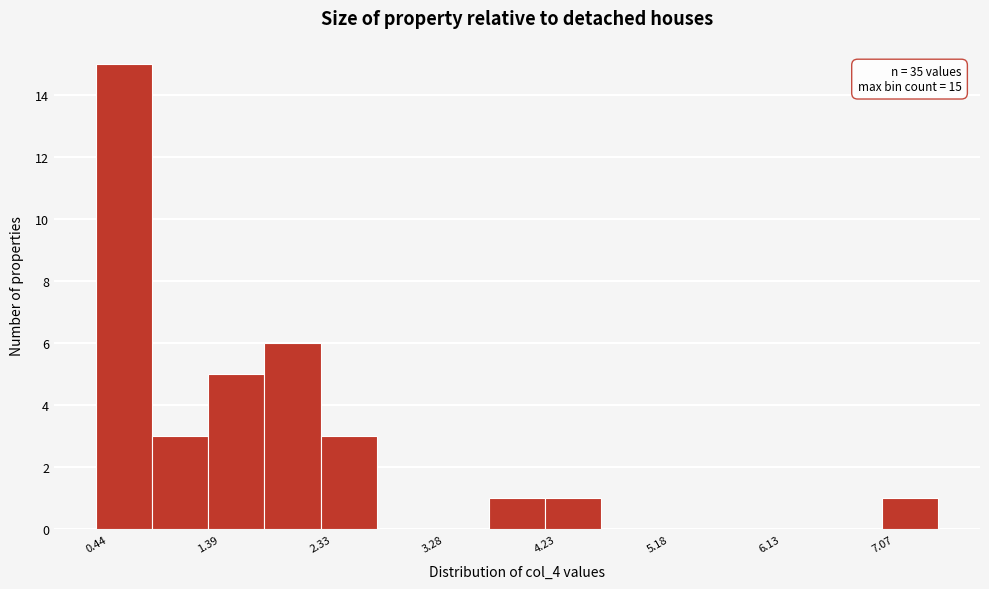

Over which range of the x-axis is the bar tallest?

0.4 to 0.9